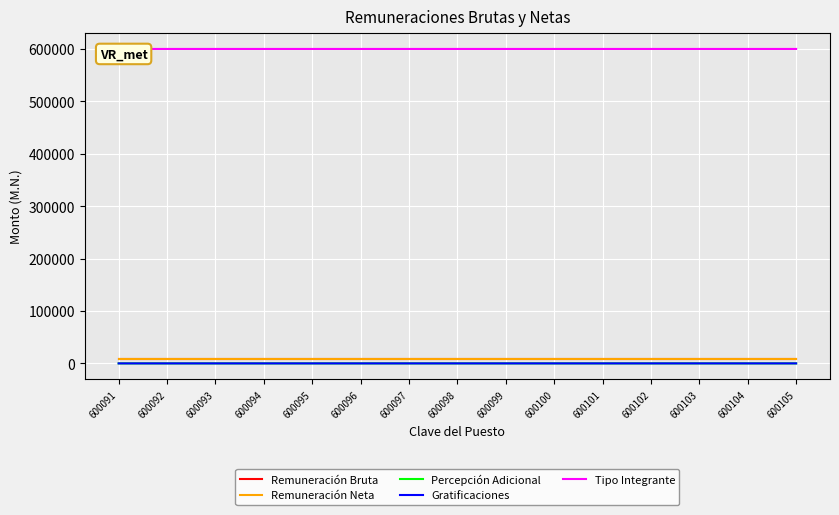

What is the minimum value shown in the chart?

1.0